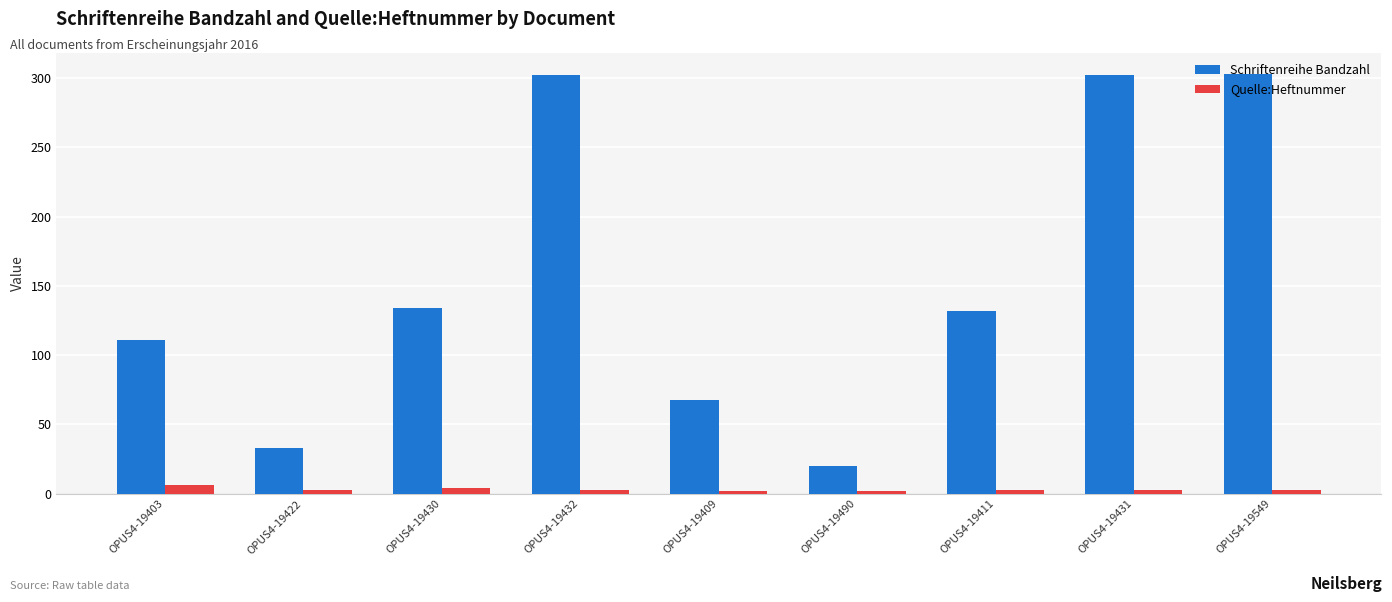

Is it true that Quelle:Heftnummer equals 4 at OPUS4-19430?

True